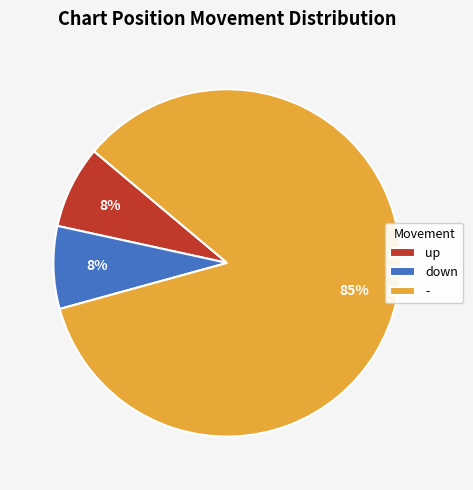

What percentage is the up slice, to the nearest percent?

8%